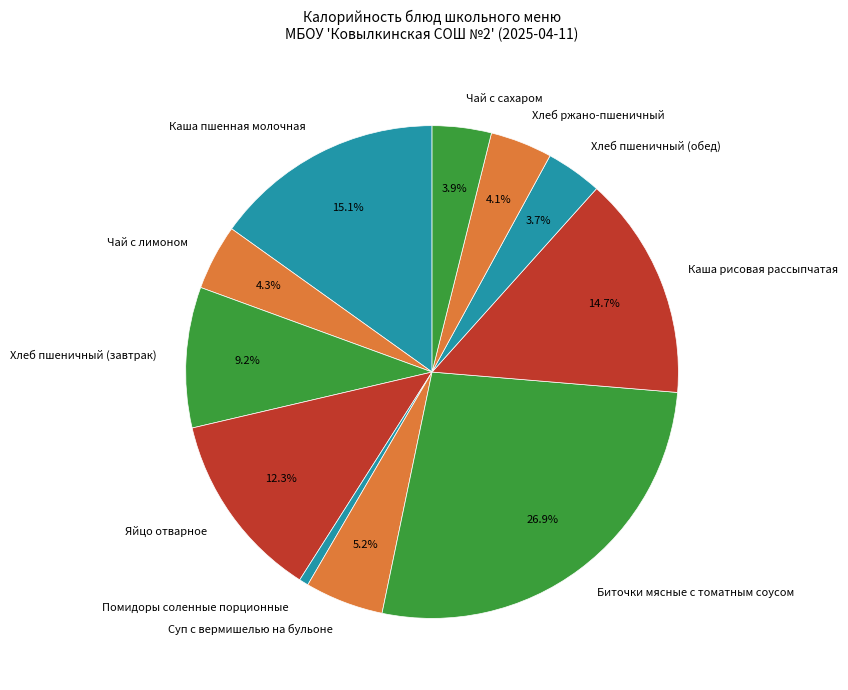

Is it true that Каша пшенная молочная is 15% of the pie?

True